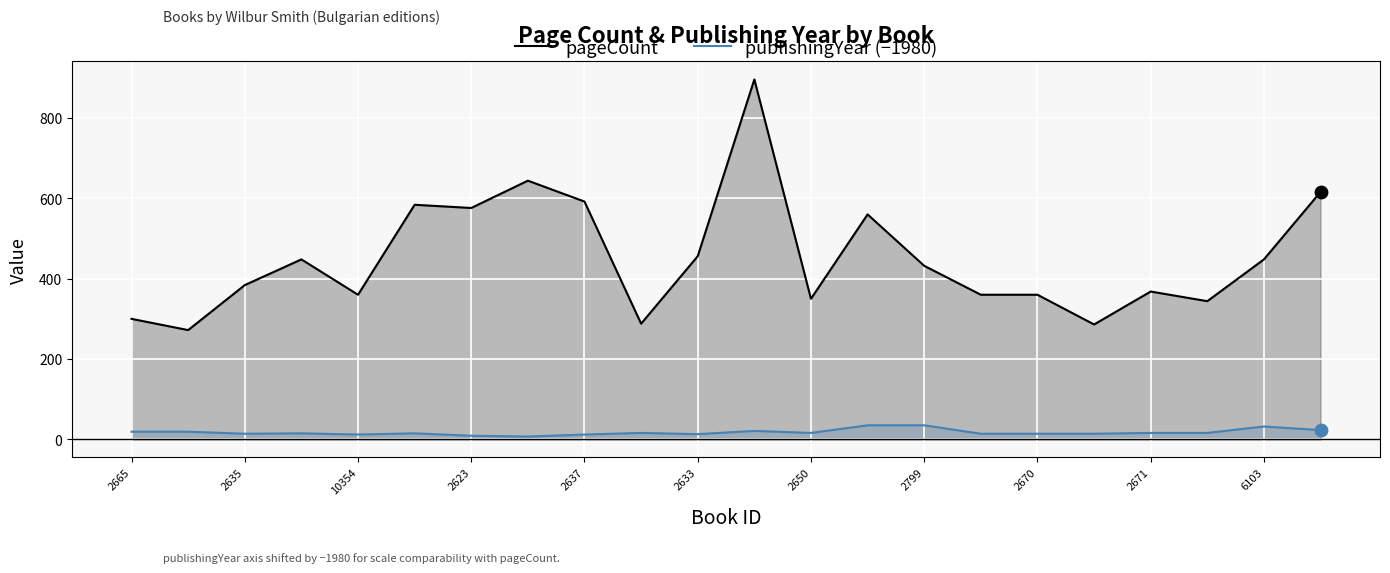

Which series reaches the minimum Y coordinate?

publishingYear (−1980)